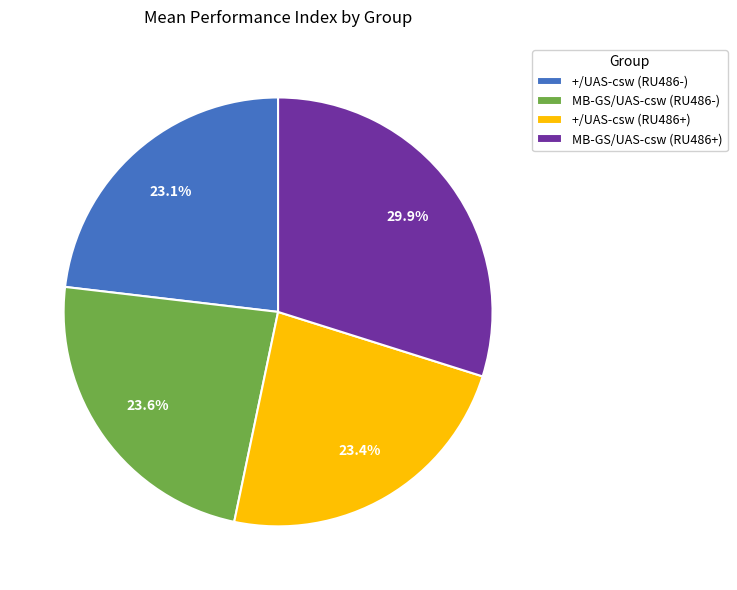

What percentage is NOT represented by MB-GS/UAS-csw (RU486+)?

70.1%